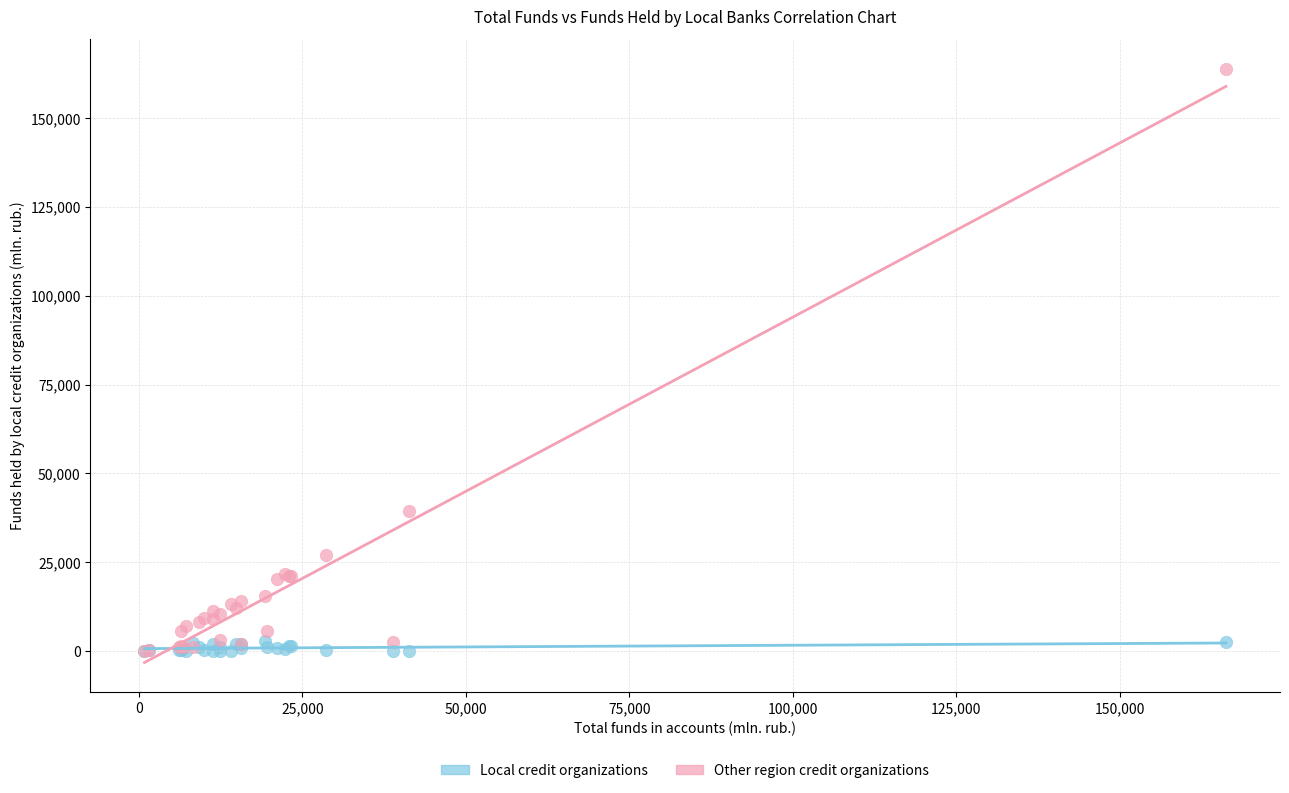

Which series reaches the maximum Y coordinate?

Other region credit organizations